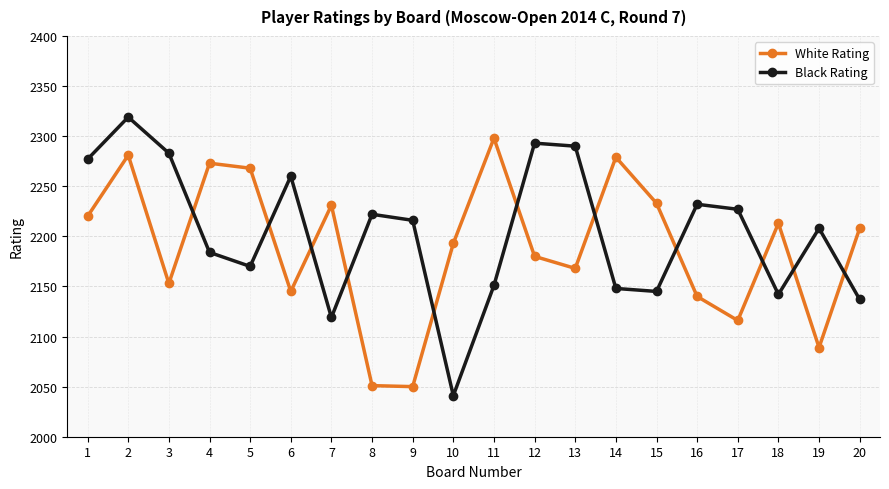

How many interior local valleys does the White Rating series have?

6